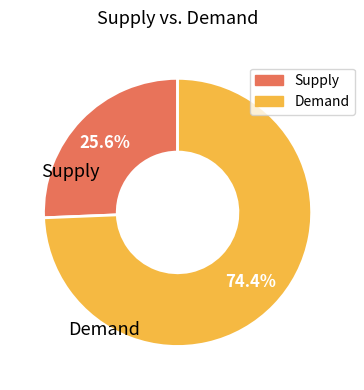

Count the number of slices in the pie.

2